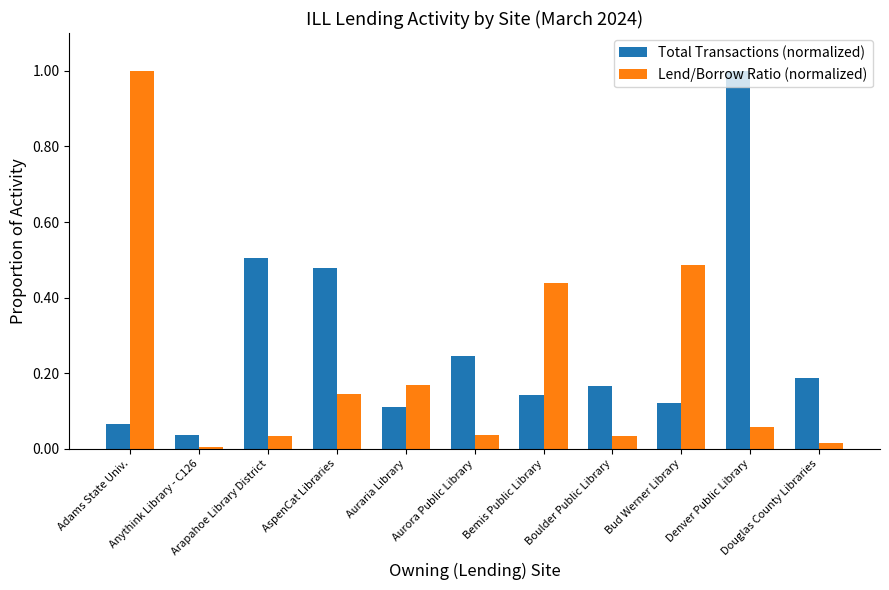

Is the value of Total Transactions (normalized) at AspenCat Libraries greater than the value of Lend/Borrow Ratio (normalized) at Adams State Univ.?

No